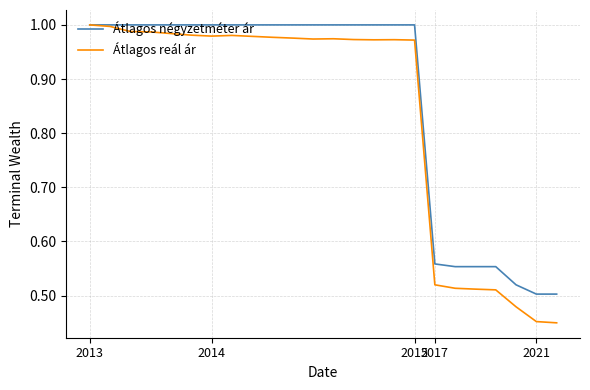

List the series in order of their overall mean, lowest first.

Átlagos reál ár, Átlagos négyzetméter ár